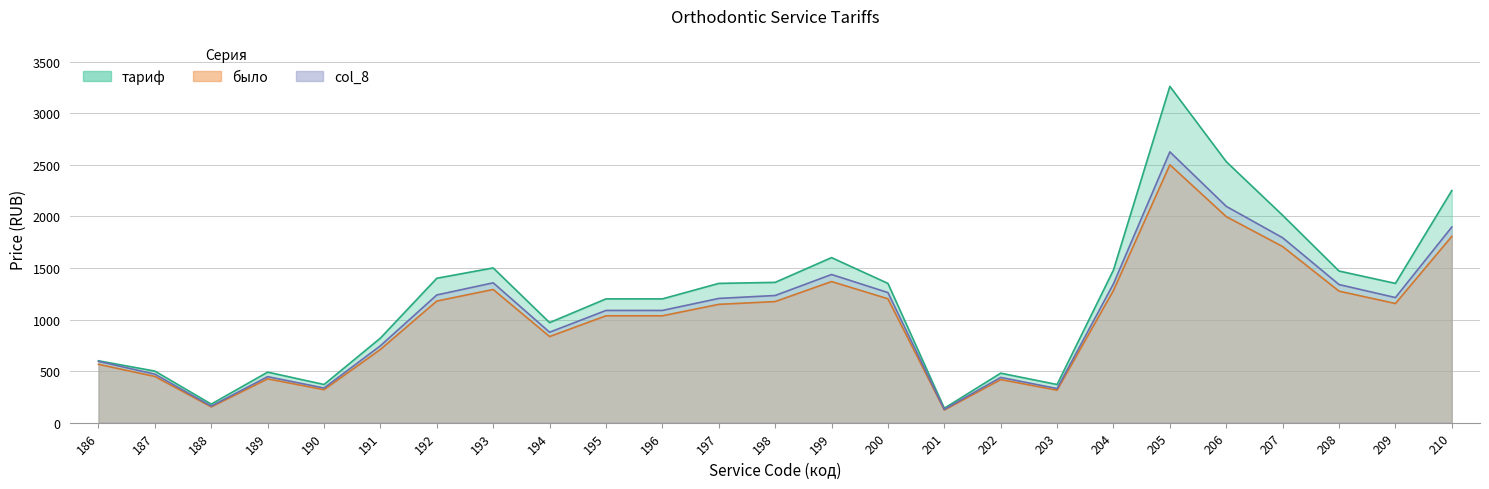

Read the col_8 value at 204.

1346.1